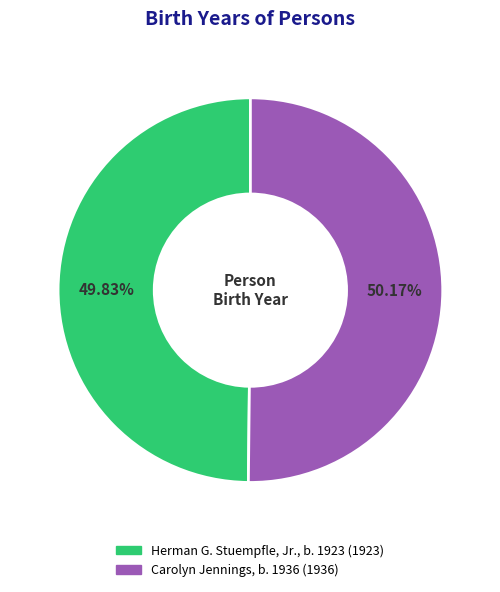

Does any single category account for the majority?

Yes